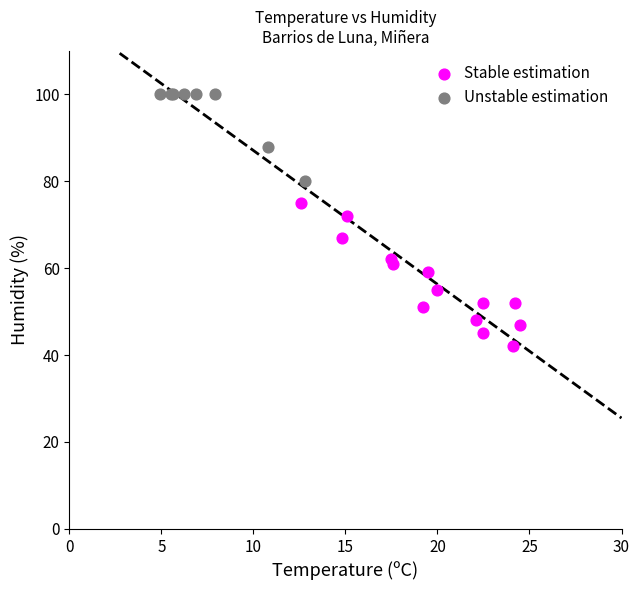

Which series contains the highest Y value?

Unstable estimation